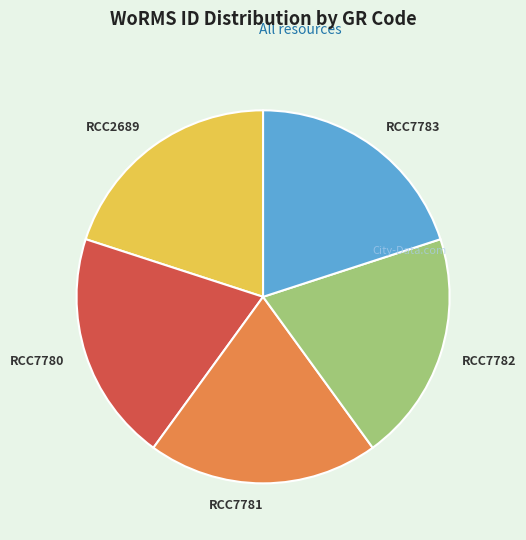

Do RCC7783 and RCC2689 together represent more than half of the pie?

No